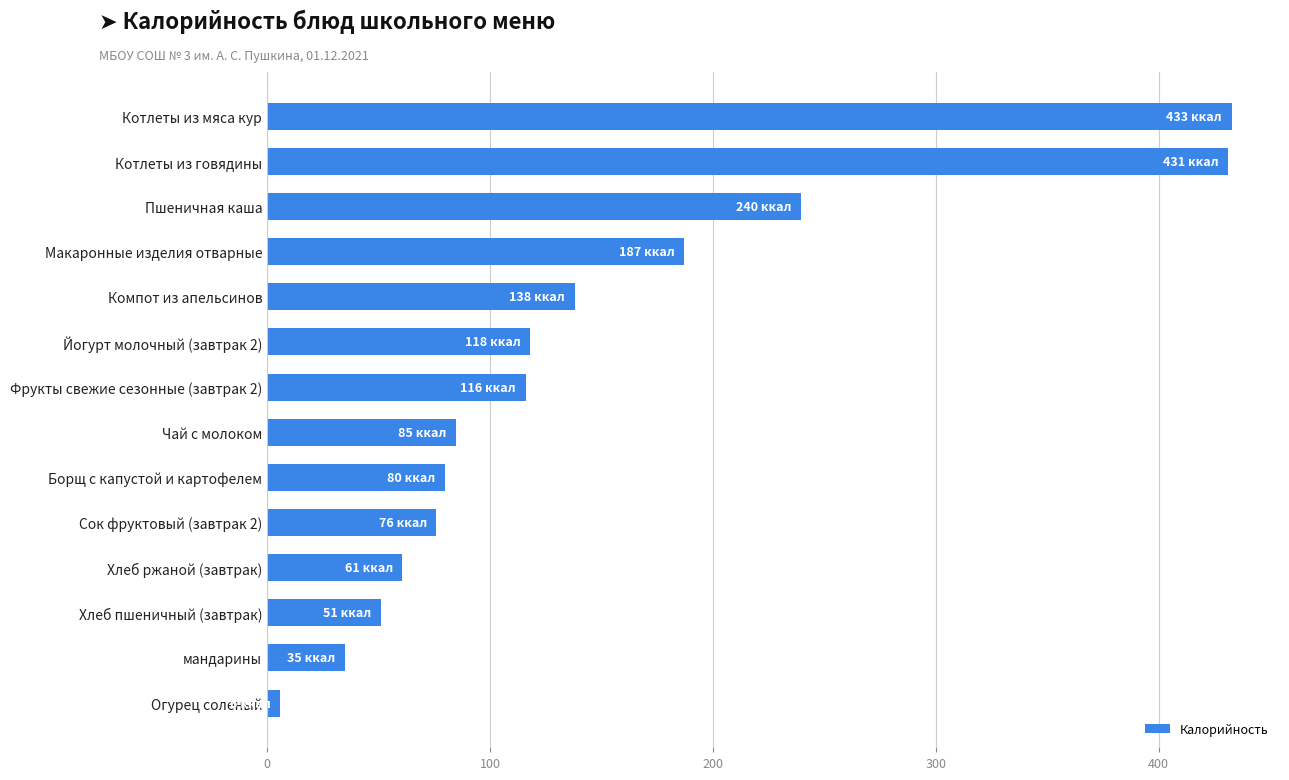

What value does the data have at Борщ с капустой и картофелем?

80.0